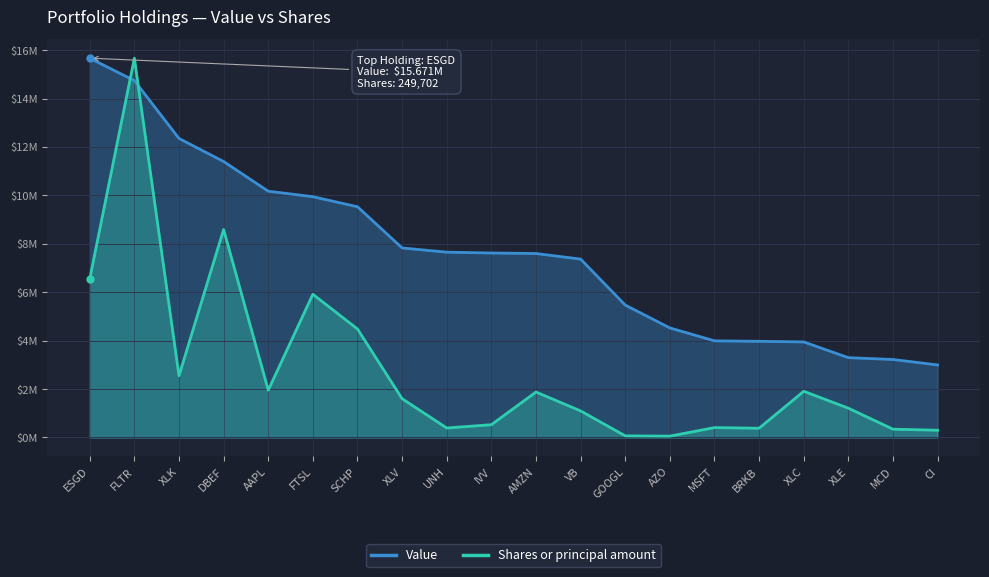

Which has a higher value, MSFT or FLTR?

FLTR